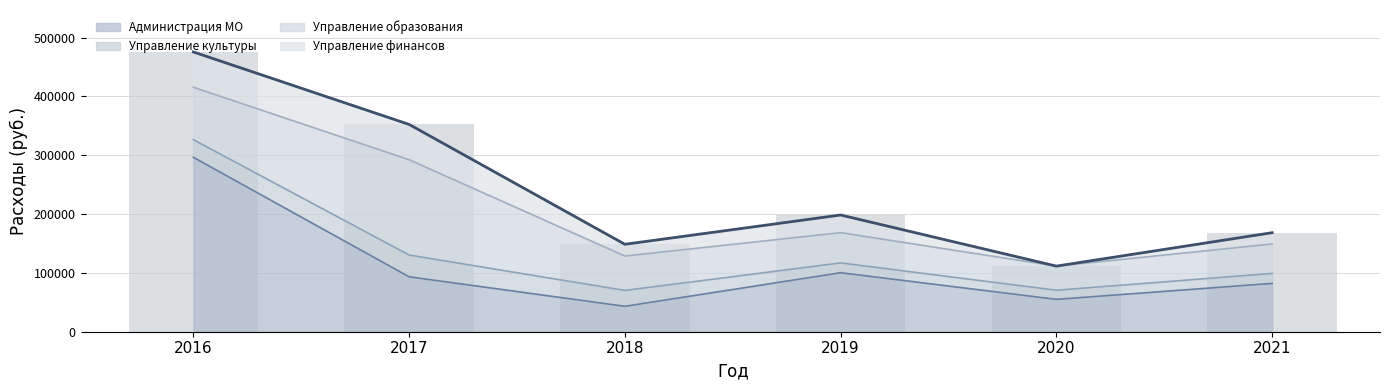

True or false: Управление образования has a value of 41000.0 at 2020.

True